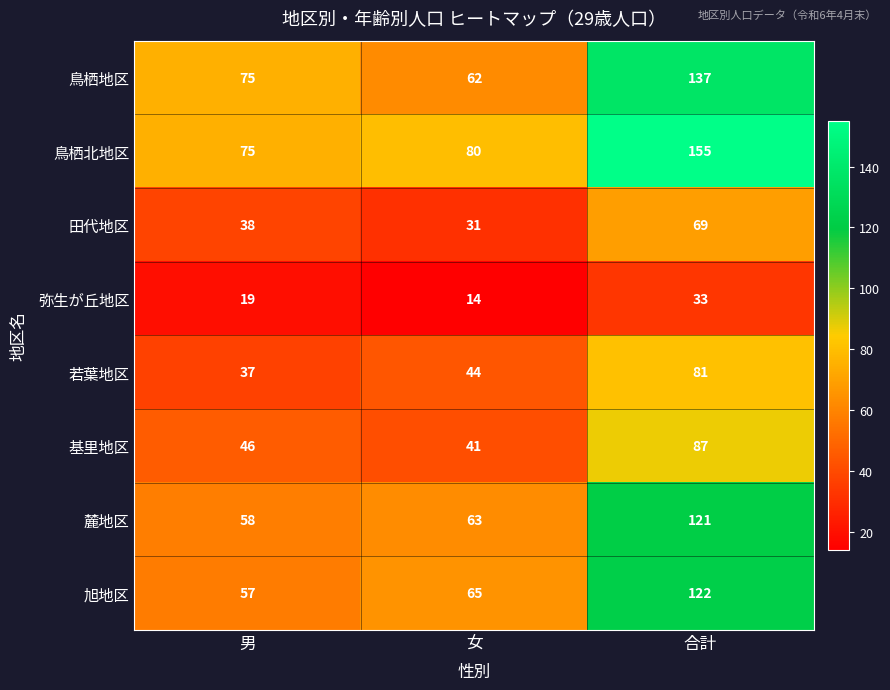

Which series has the widest spread of values?

鳥栖北地区